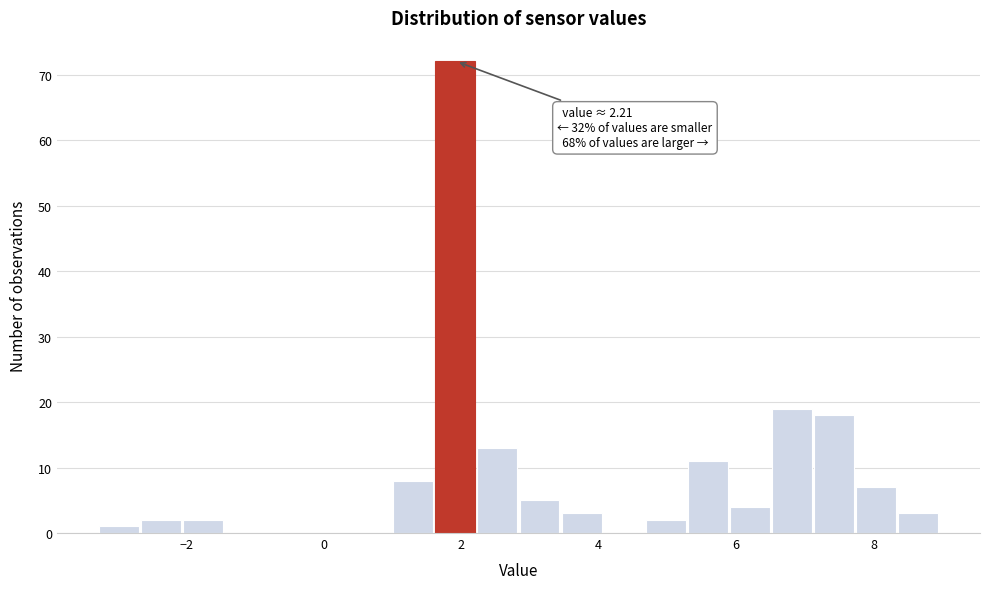

Read against the x-axis, roughly where is the centre of the tallest bar?

2.0